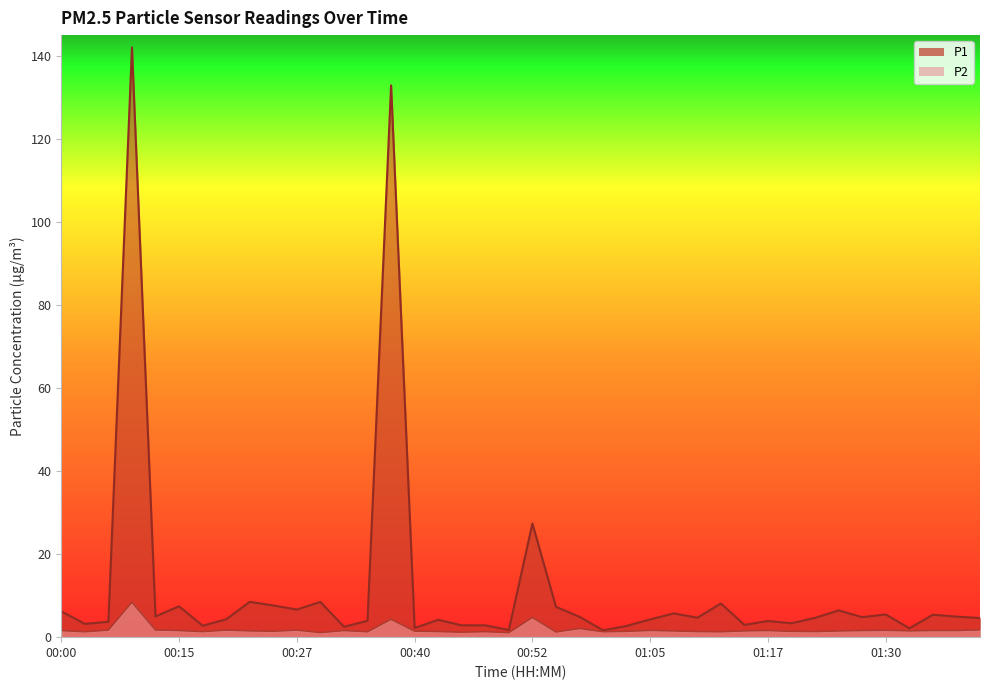

True or false: P1 has more than 2 interior local peaks.

True